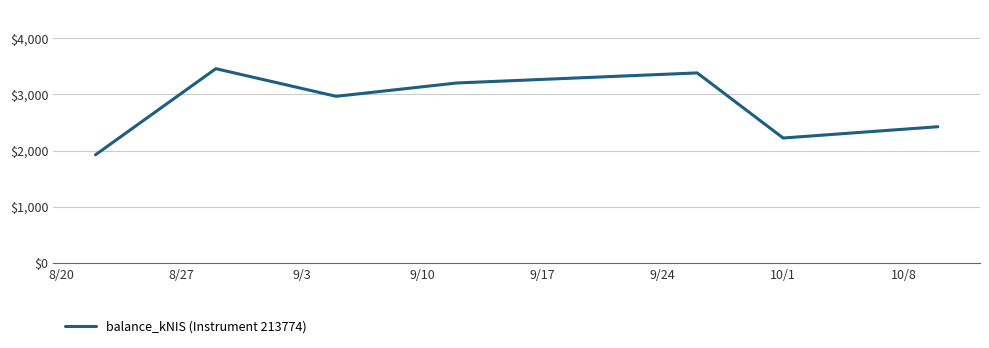

What is the maximum value shown in the chart?

3454.7